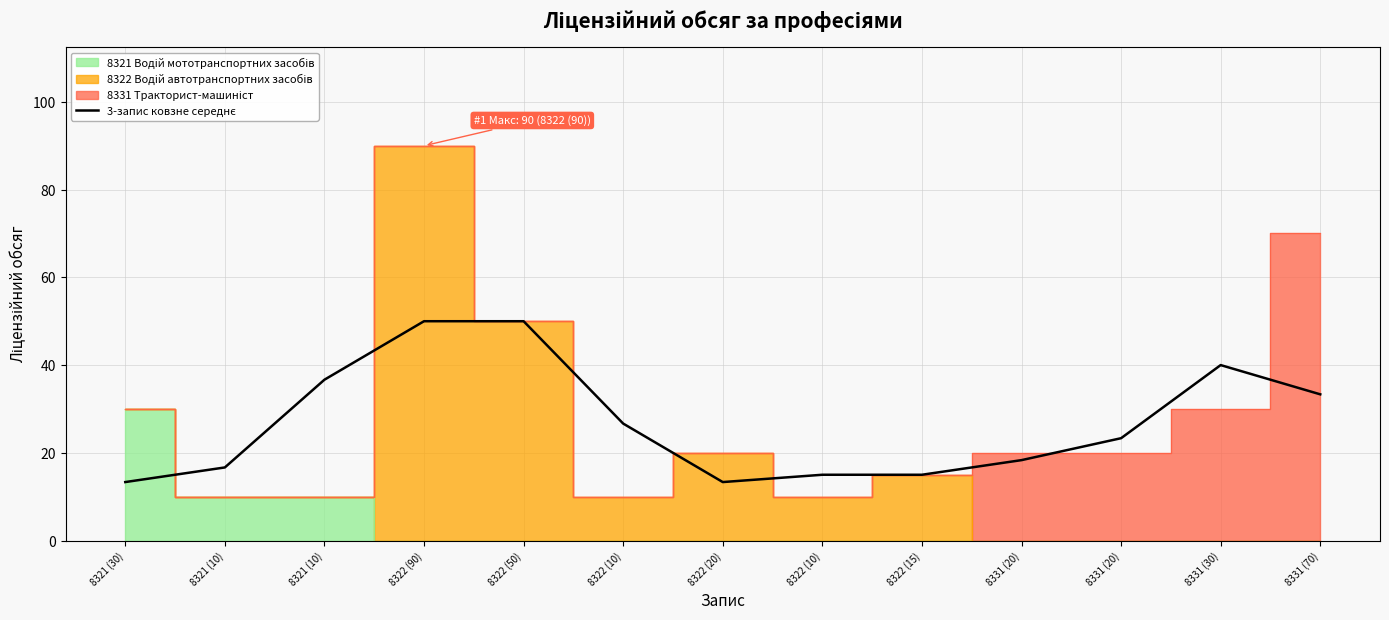

Which label corresponds to the smallest value in the chart?

8322 (20)